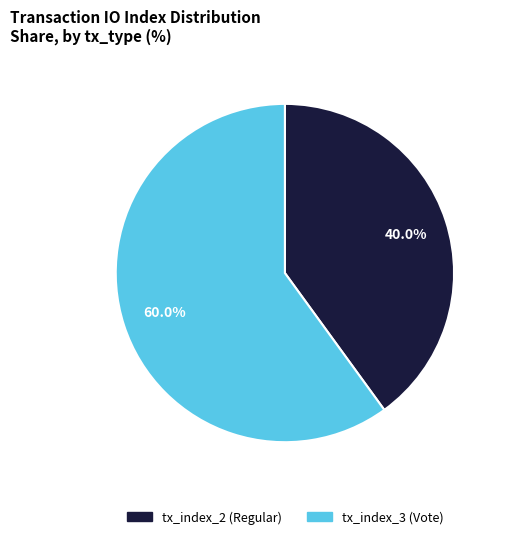

Is it true that tx_index_3 (Vote) is 60% of the pie?

True